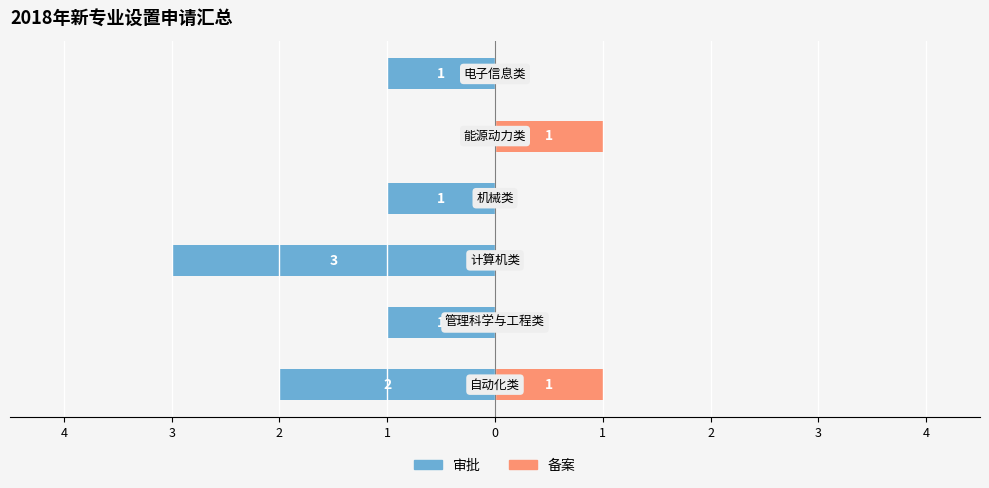

Reading left to right, what are all the values shown in this chart?

审批: -2	-1	-3	-1	0	-1
备案: 1	0	0	0	1	0